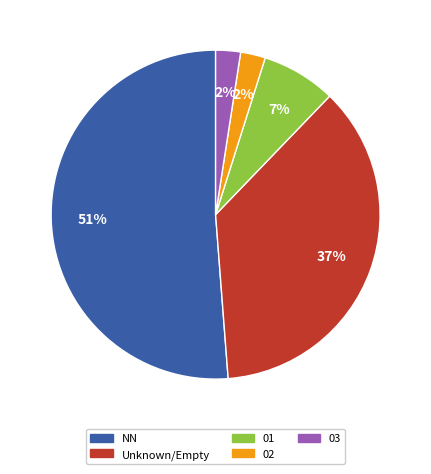

How many slices are in this pie chart?

5